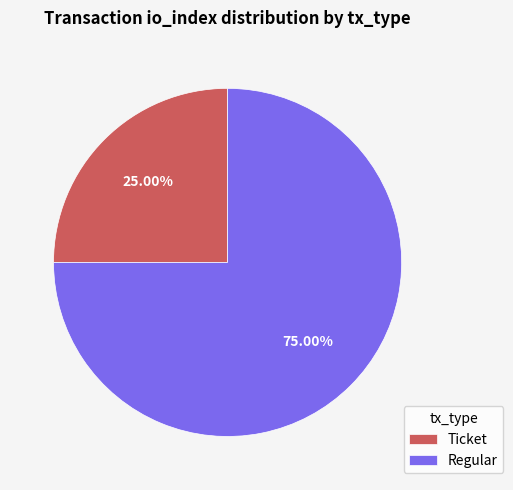

Approximately how many times larger is the value at Ticket compared to Regular?

0.3